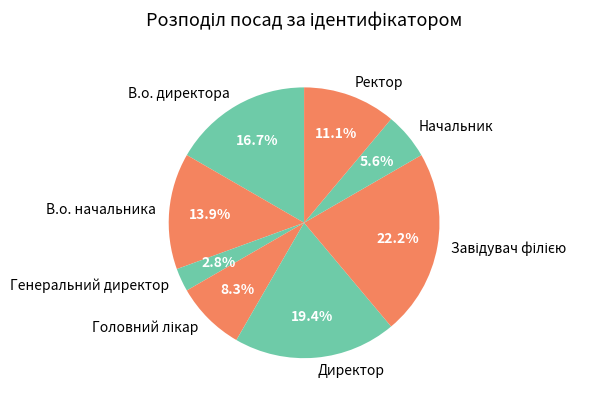

Does any single category account for the majority?

No